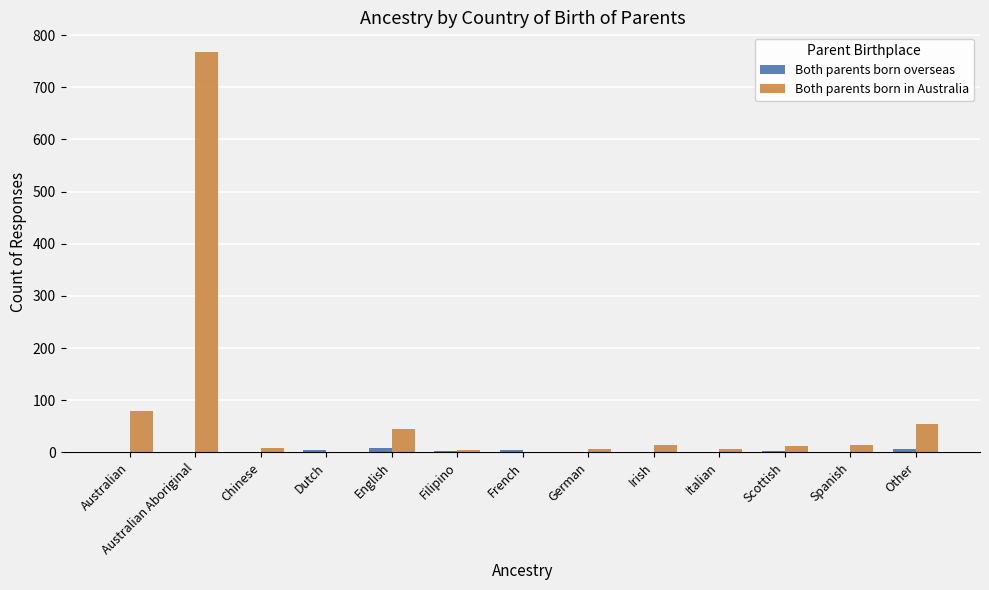

What is the sum of all Both parents born in Australia values?

1013